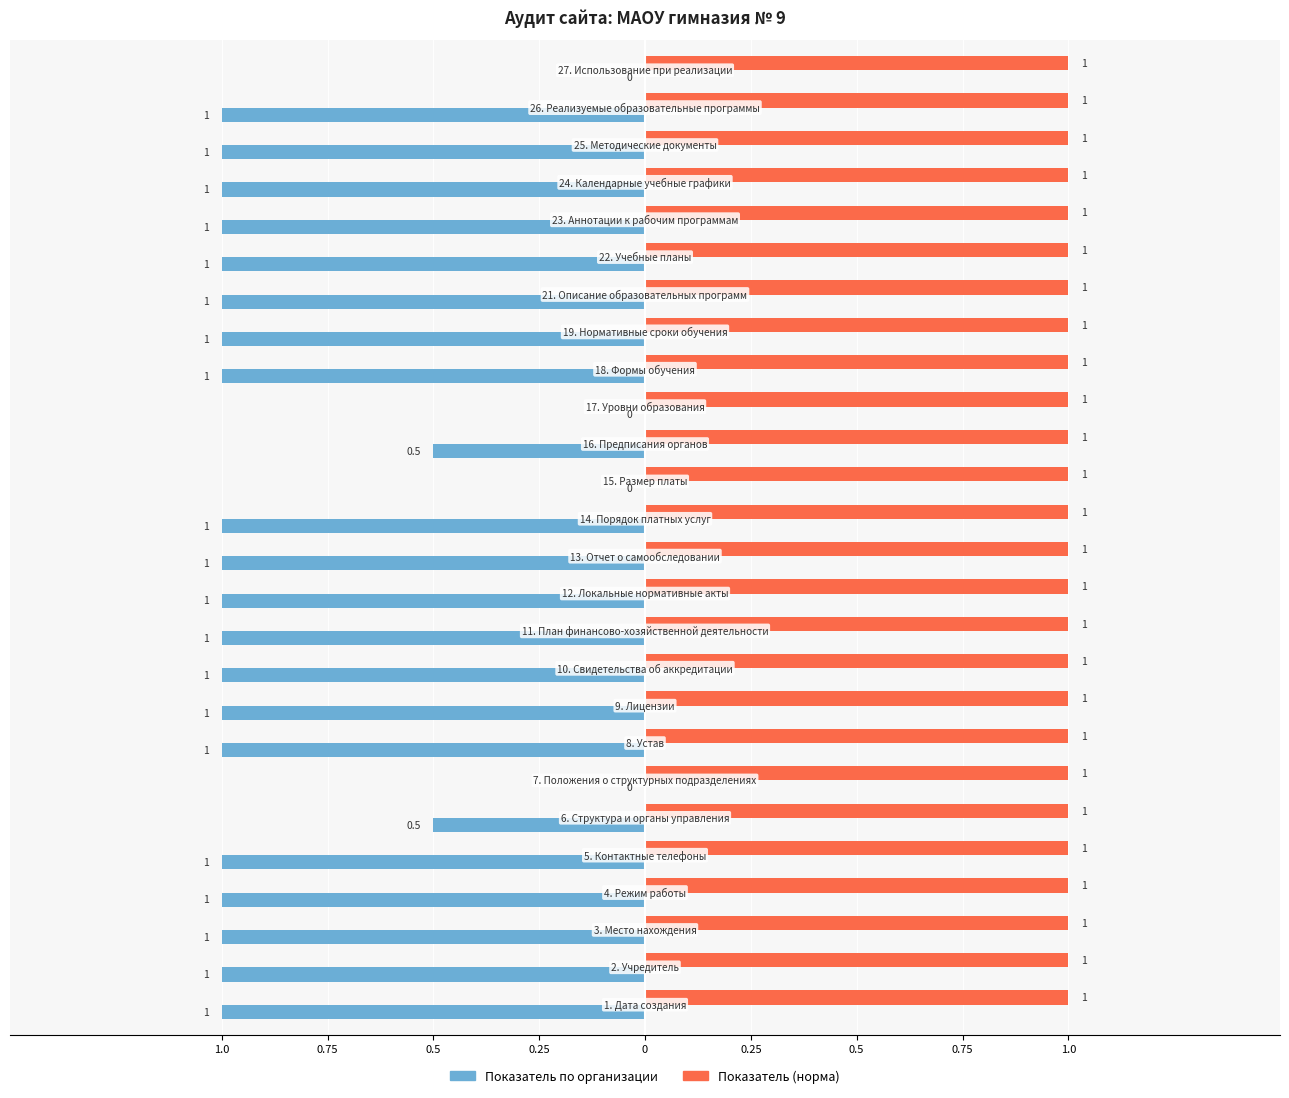

What are all the series names shown in the legend?

Показатель по организации, Показатель (норма)